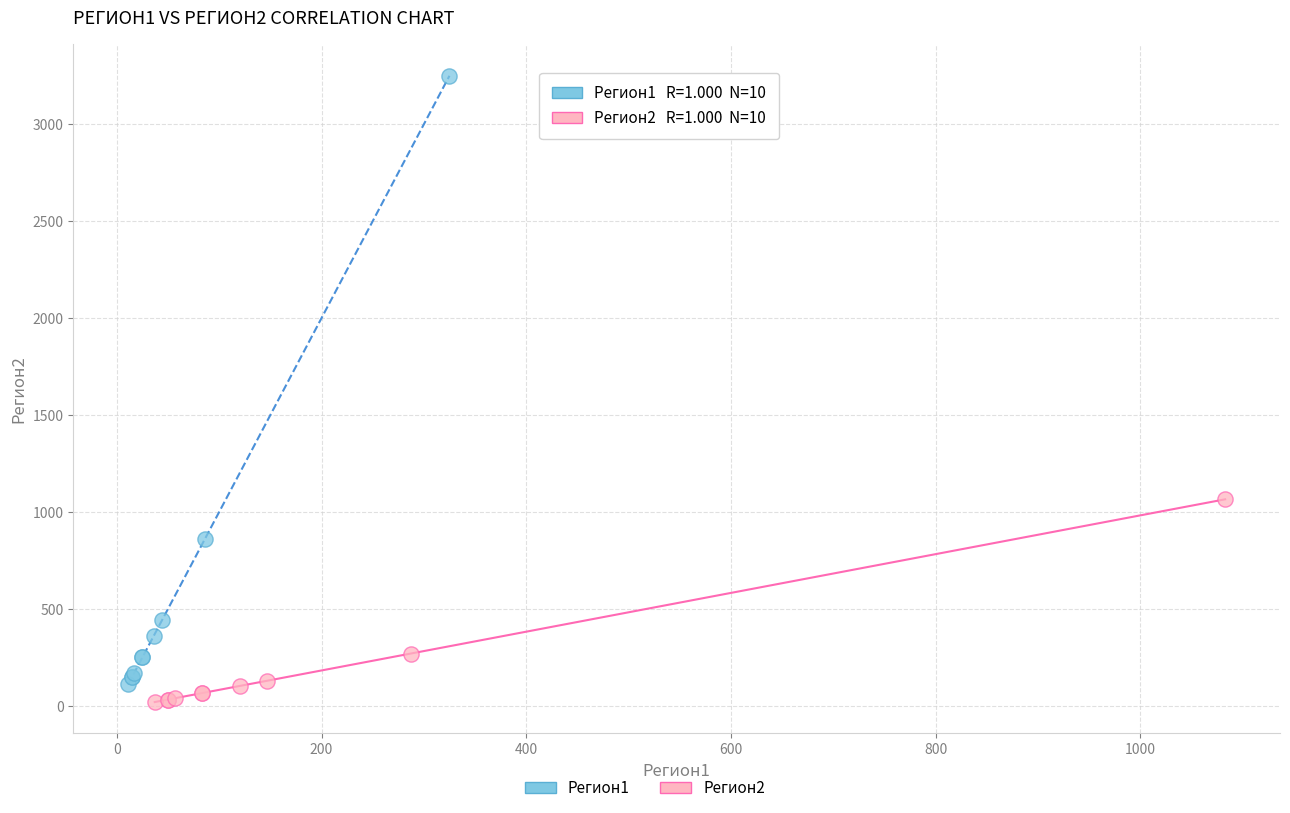

Which series contains the highest Y value?

Регион1